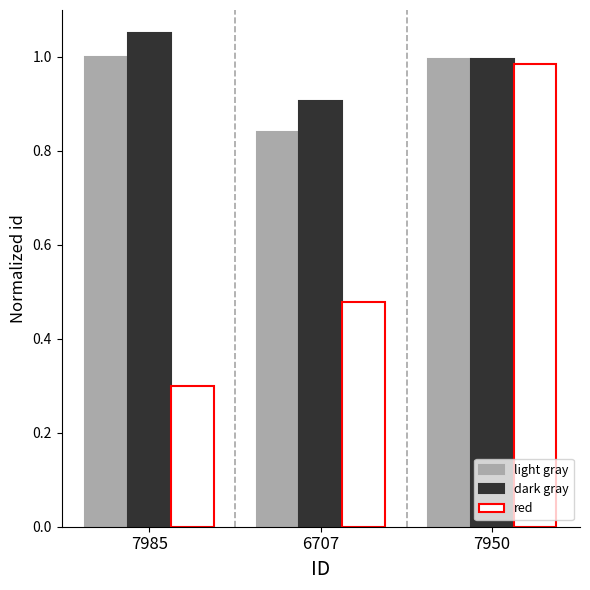

True or false: light gray has a value of 1.0 at 7950.

True